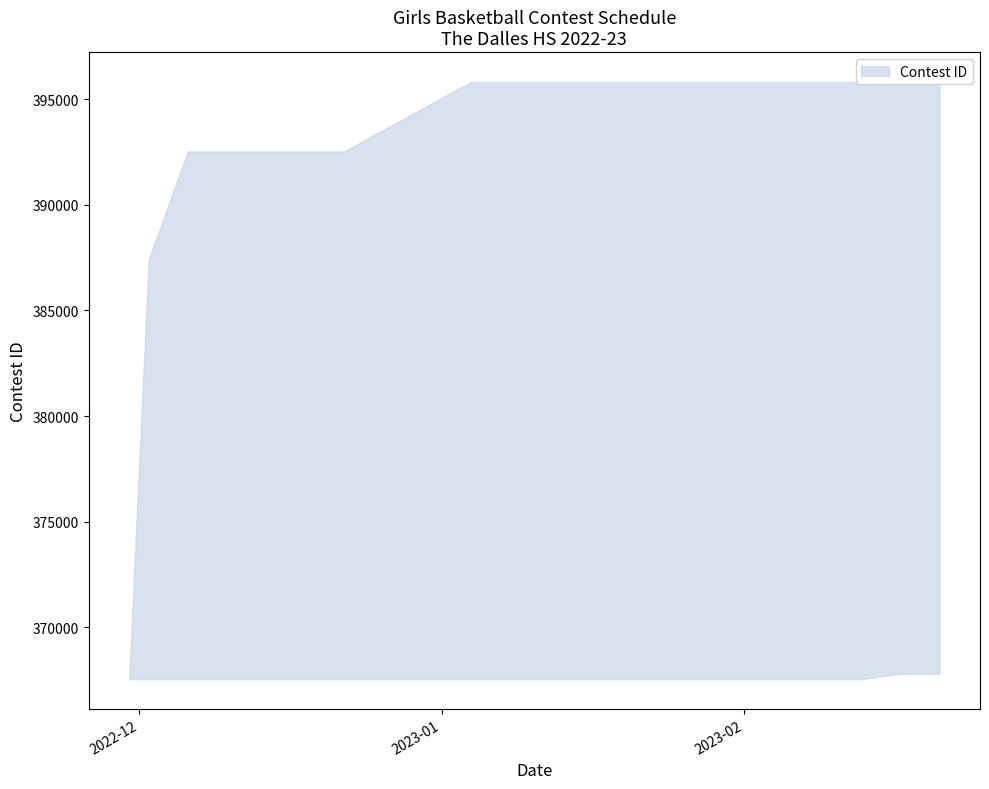

Between 12/6/22 and 2/21/23, which is larger?

2/21/23